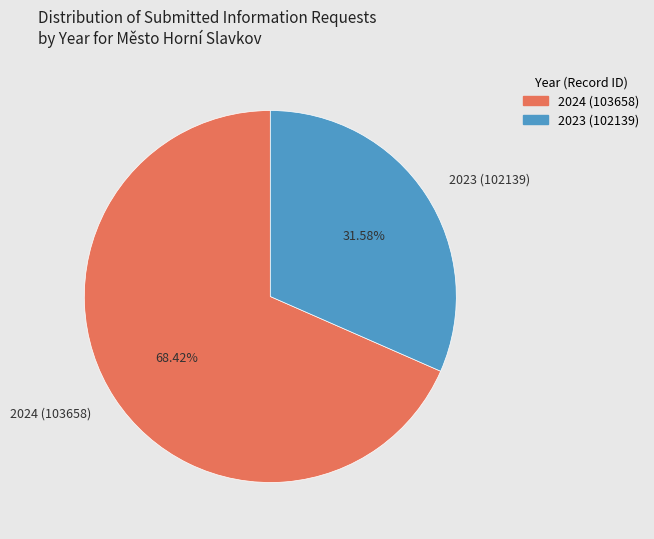

What portion of the pie excludes 2023 (102139)?

68.4%